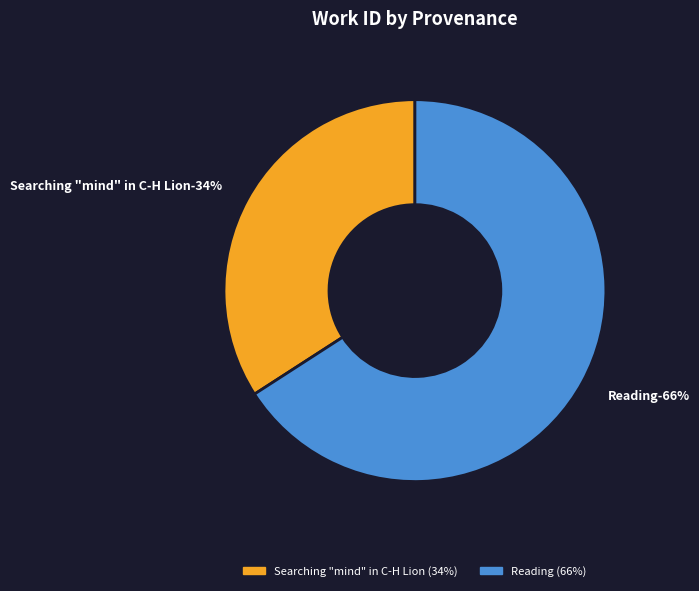

Approximately how many times larger is the value at Searching "mind" in C-H Lion compared to Reading?

0.5